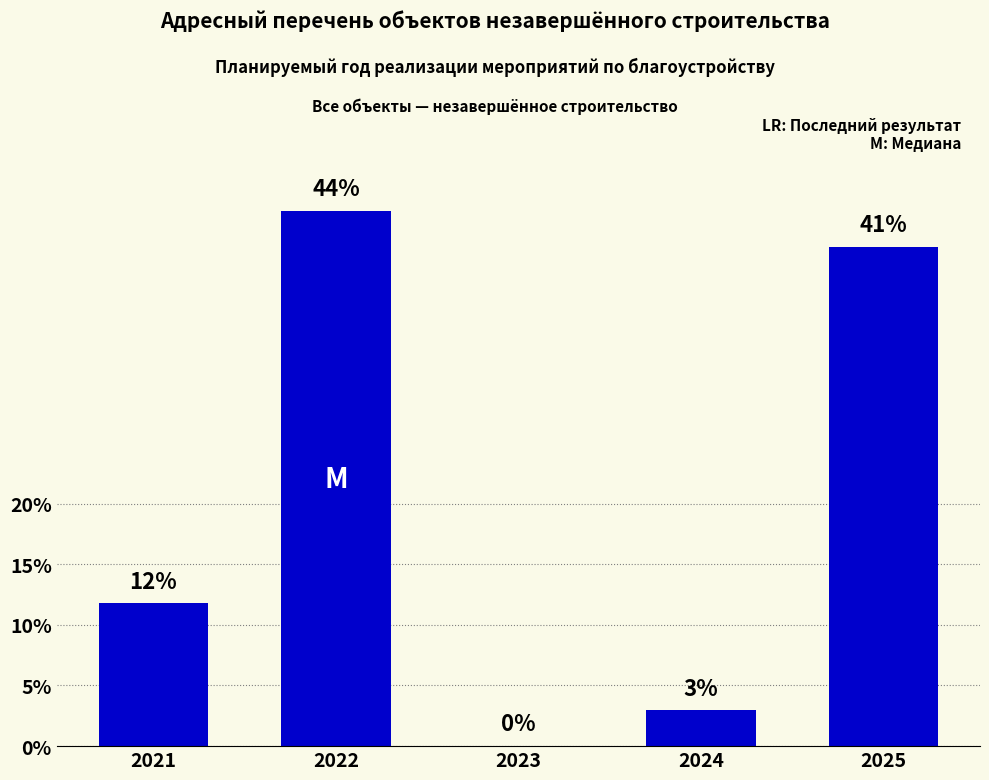

Rank the categories by value from highest to lowest.

2022, 2025, 2021, 2024, 2023